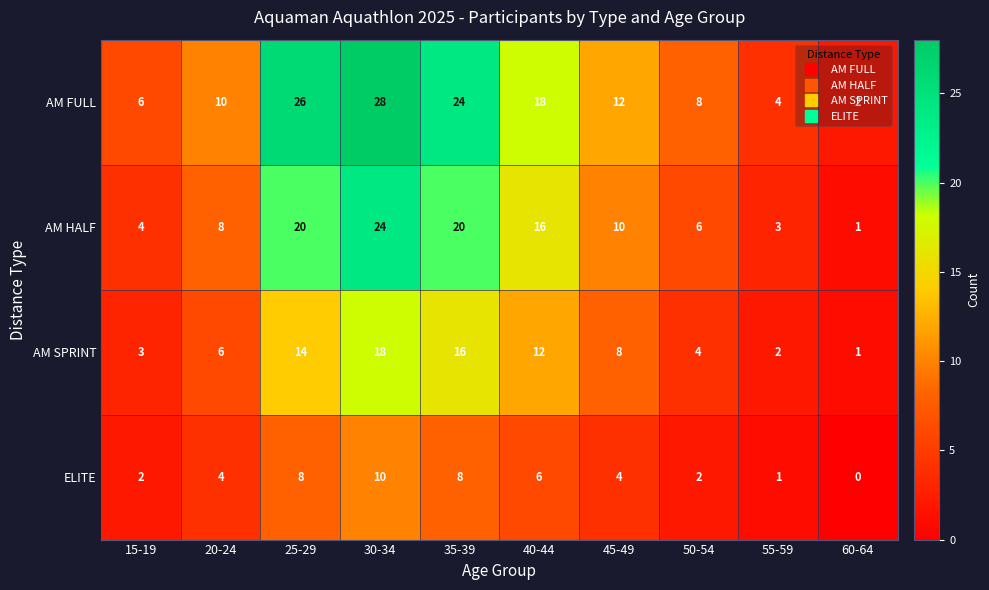

What is the total value across all series at 40-44?

52